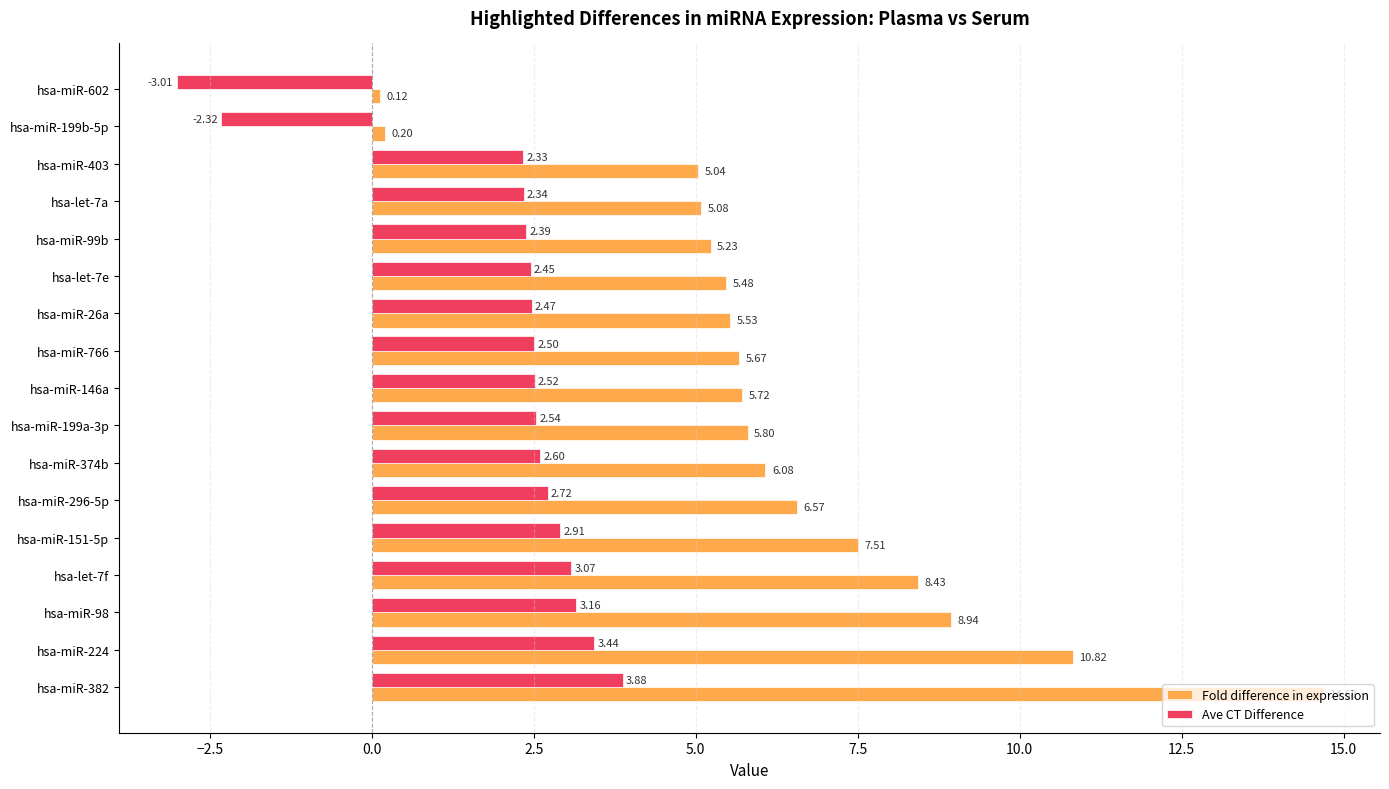

Rank the series by their maximum value, from lowest to highest.

Ave CT Difference, Fold difference in expression